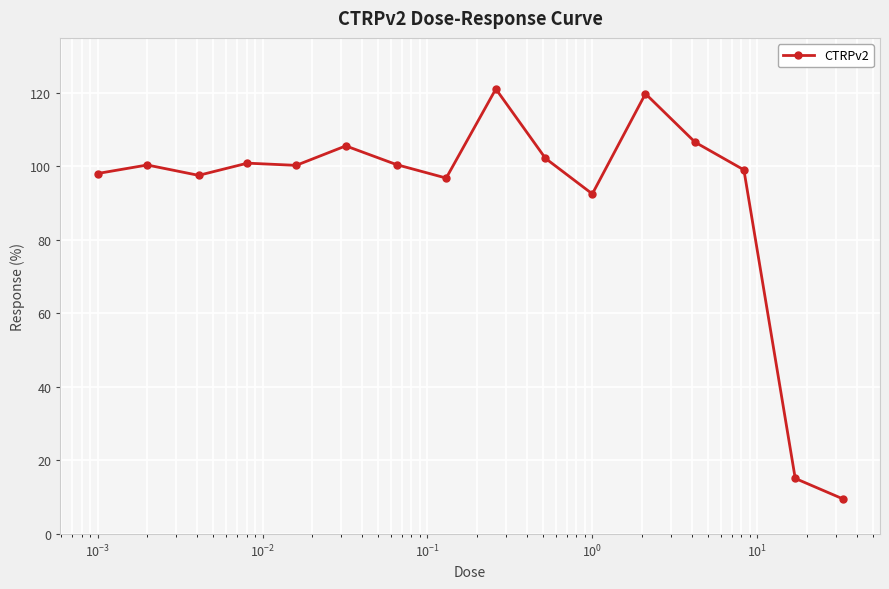

What is the maximum value shown in the chart?

121.1